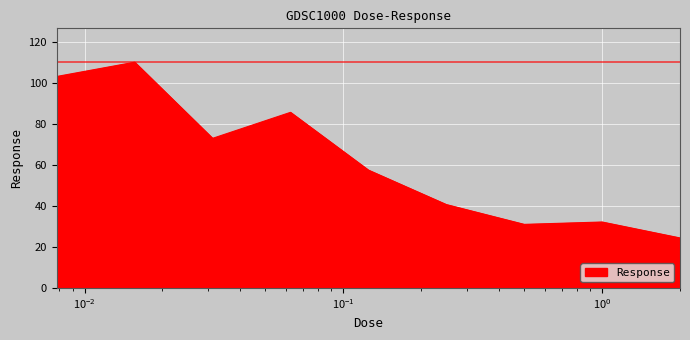

What is the smallest value displayed?

24.4